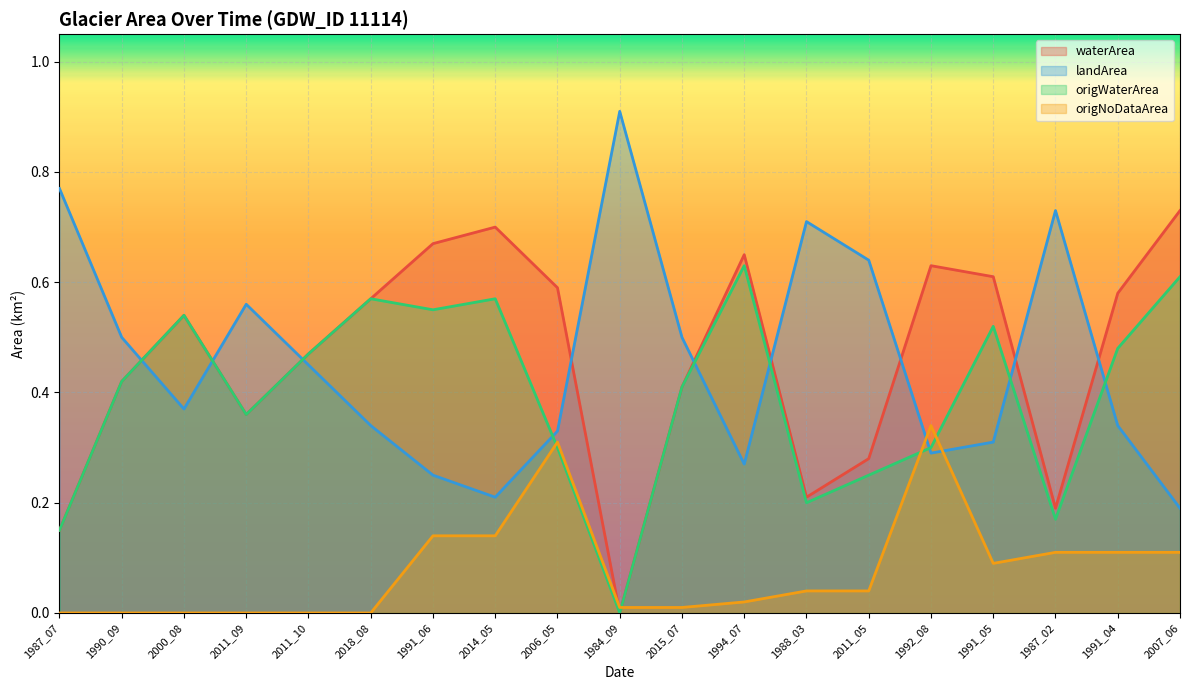

List the series in order of their peak value, highest first.

landArea, waterArea, origWaterArea, origNoDataArea